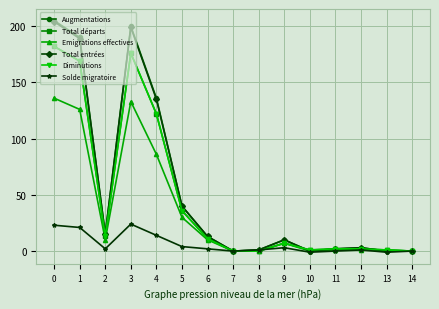

Does the chart have visible grid lines?

Yes